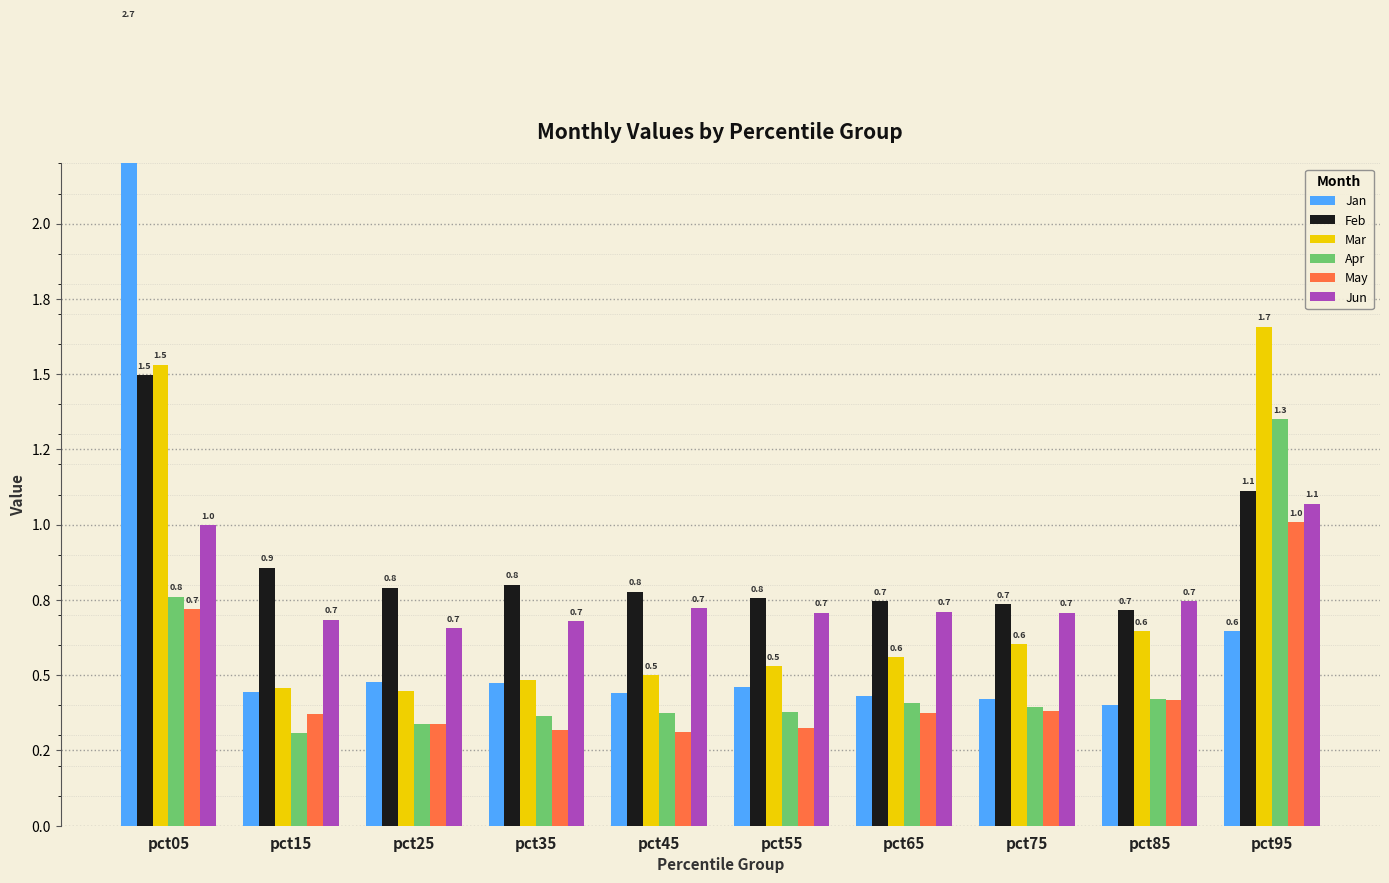

At which category does the chart reach its minimum across all series?

pct15